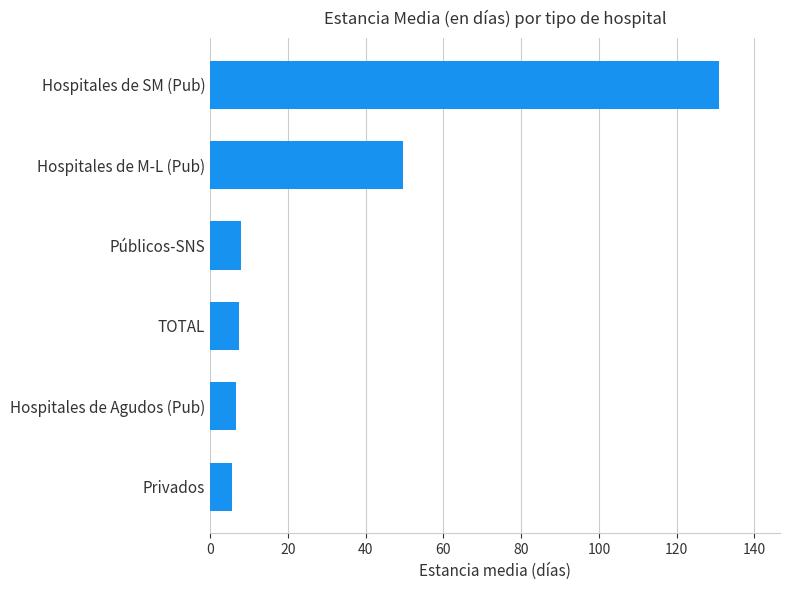

Between Públicos-SNS and Hospitales de SM (Pub), which is larger?

Hospitales de SM (Pub)